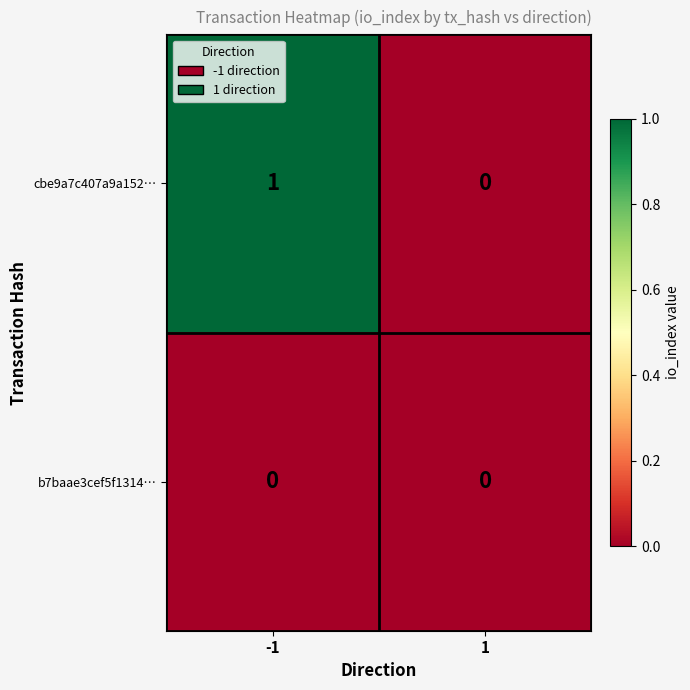

How many data points does each series have?

2